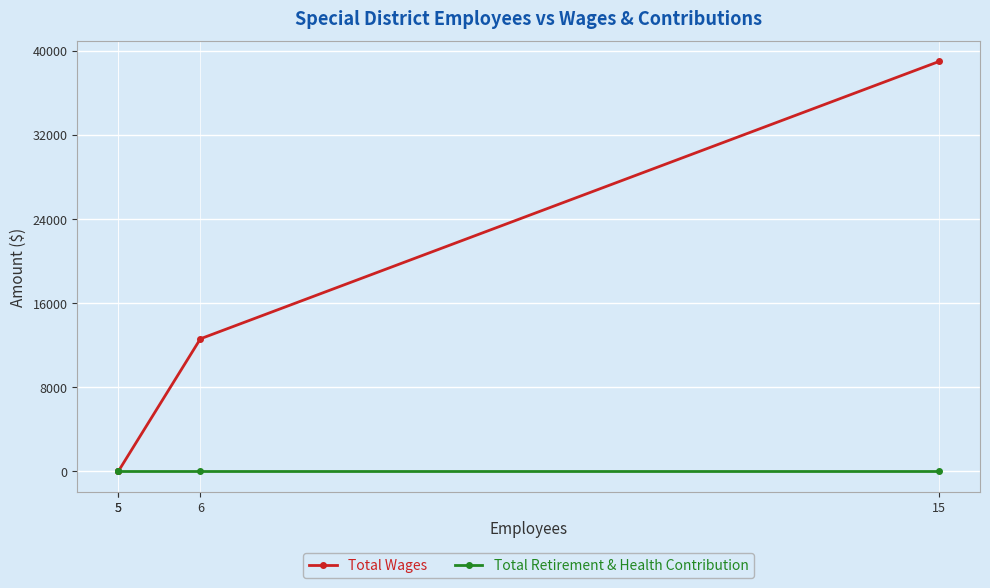

Reading right to left, list all the values displayed in this chart.

Total Wages: 5=0	5=0	6=12600	15=38964
Total Retirement & Health Contribution: 5=0	5=0	6=0	15=0